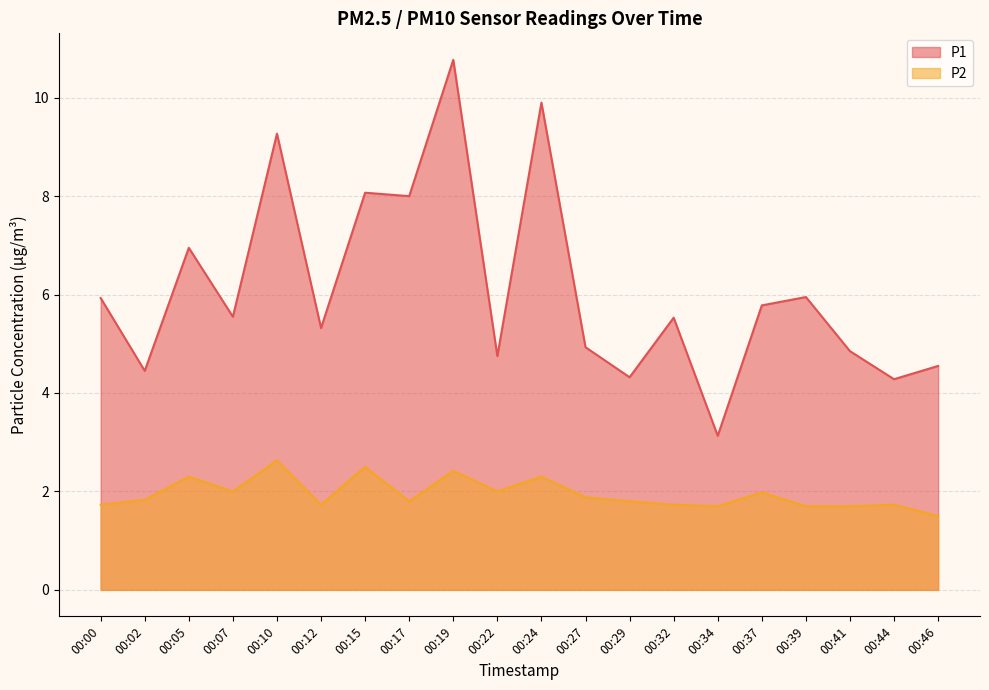

Is it true that P1 equals 4.9 at 00:27?

True